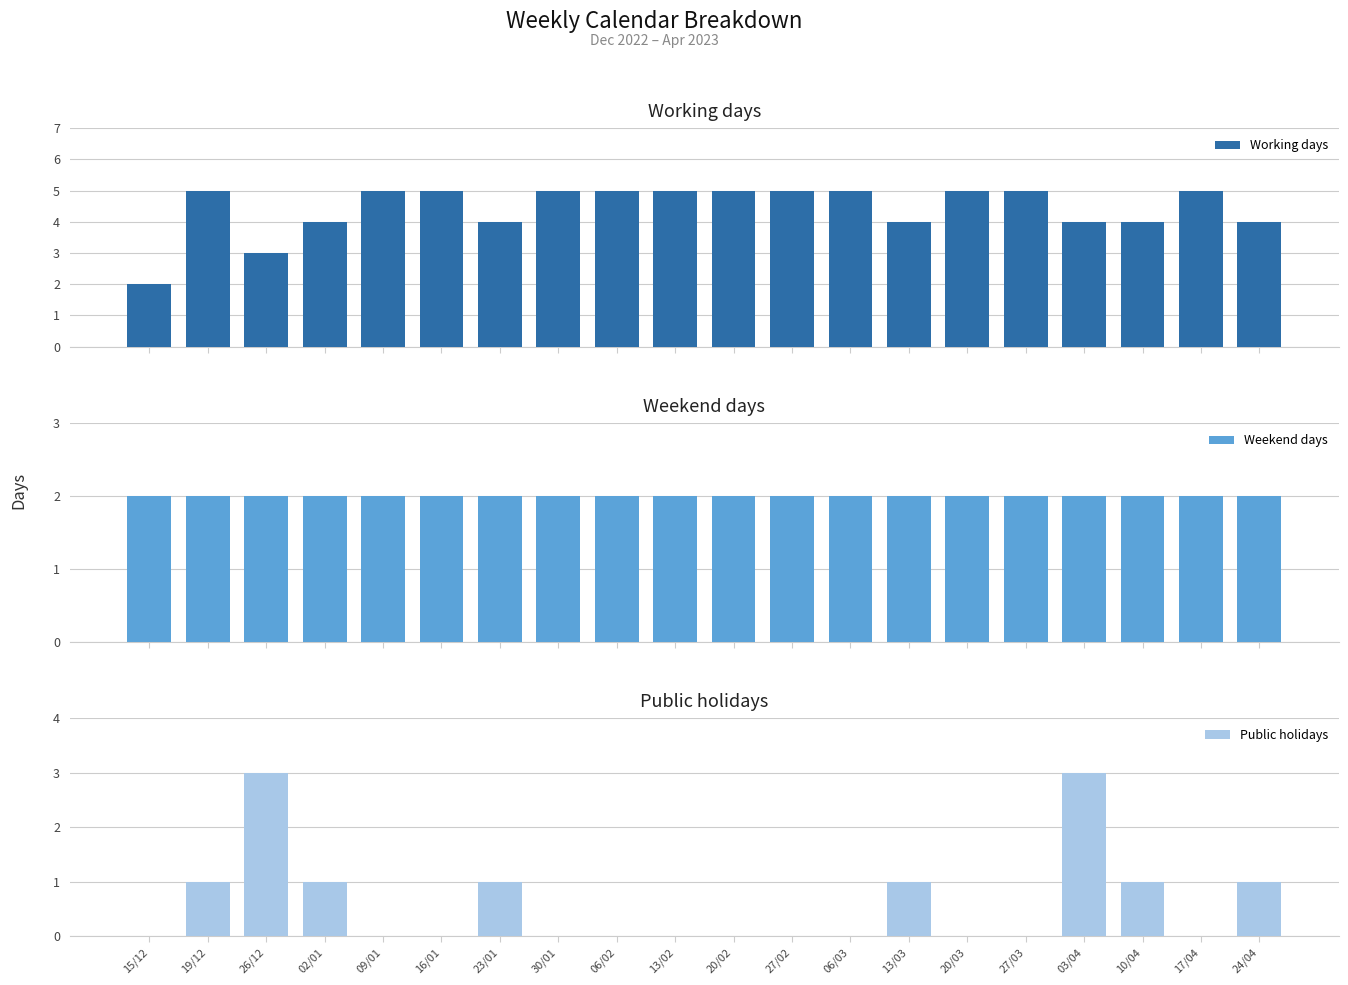

What is the average value of the Weekend days series?

2